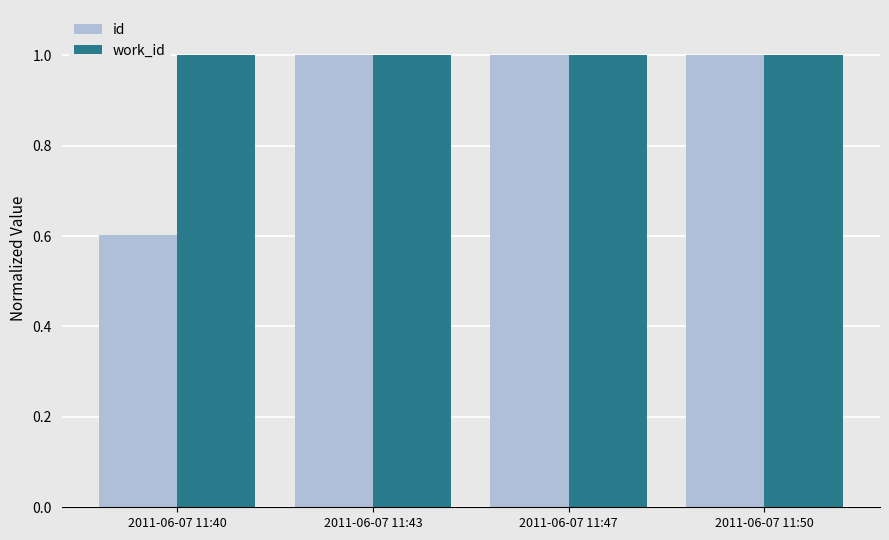

True or false: id has a value of 1.4 at 2011-06-07 11:47.

False